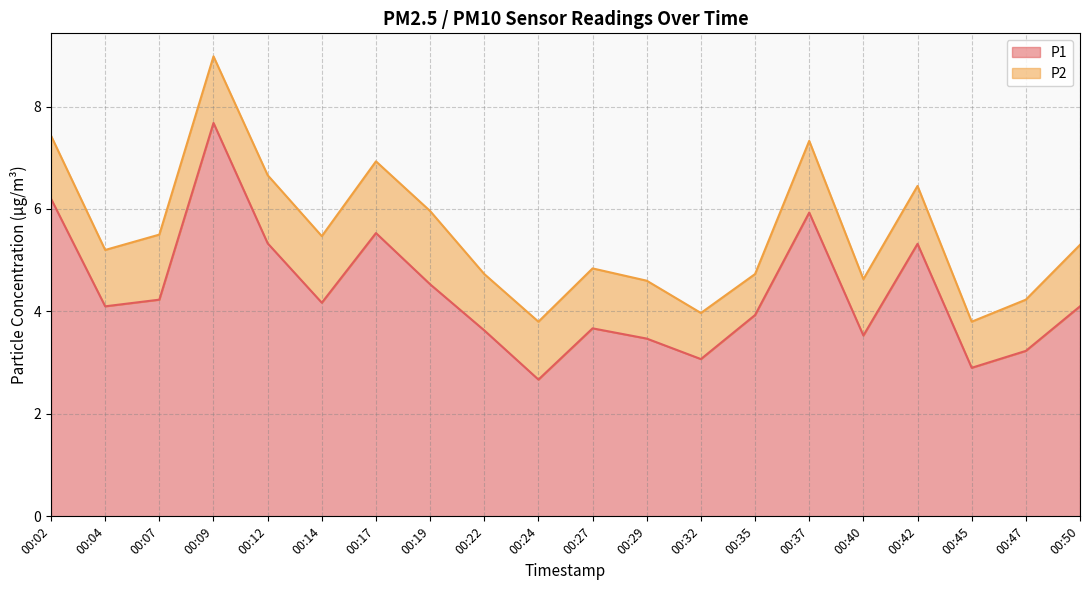

How many data points are less than 4?

9